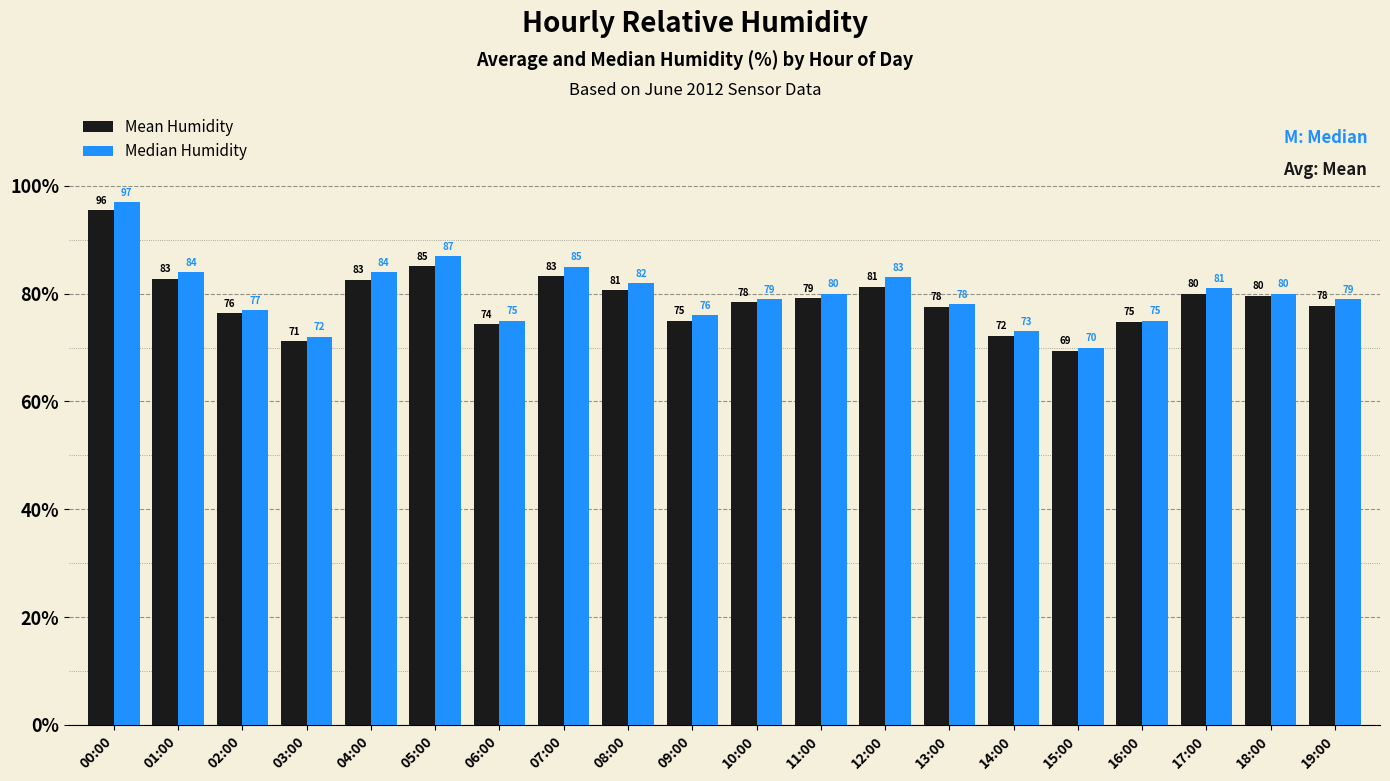

Rank the series by their maximum value, from lowest to highest.

Mean Humidity, Median Humidity